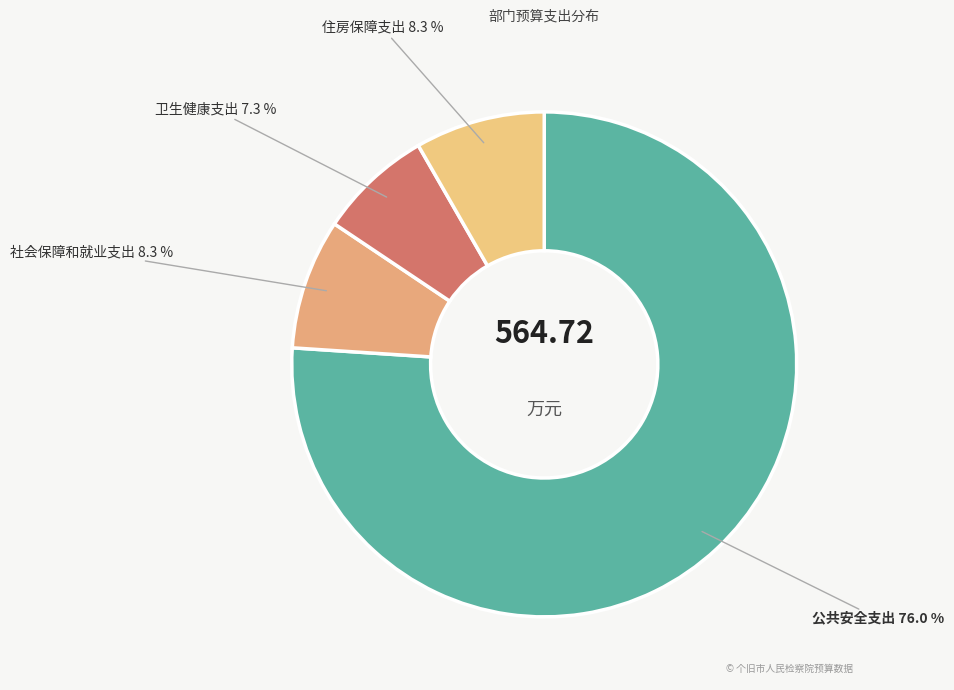

Which slice is the largest?

公共安全支出